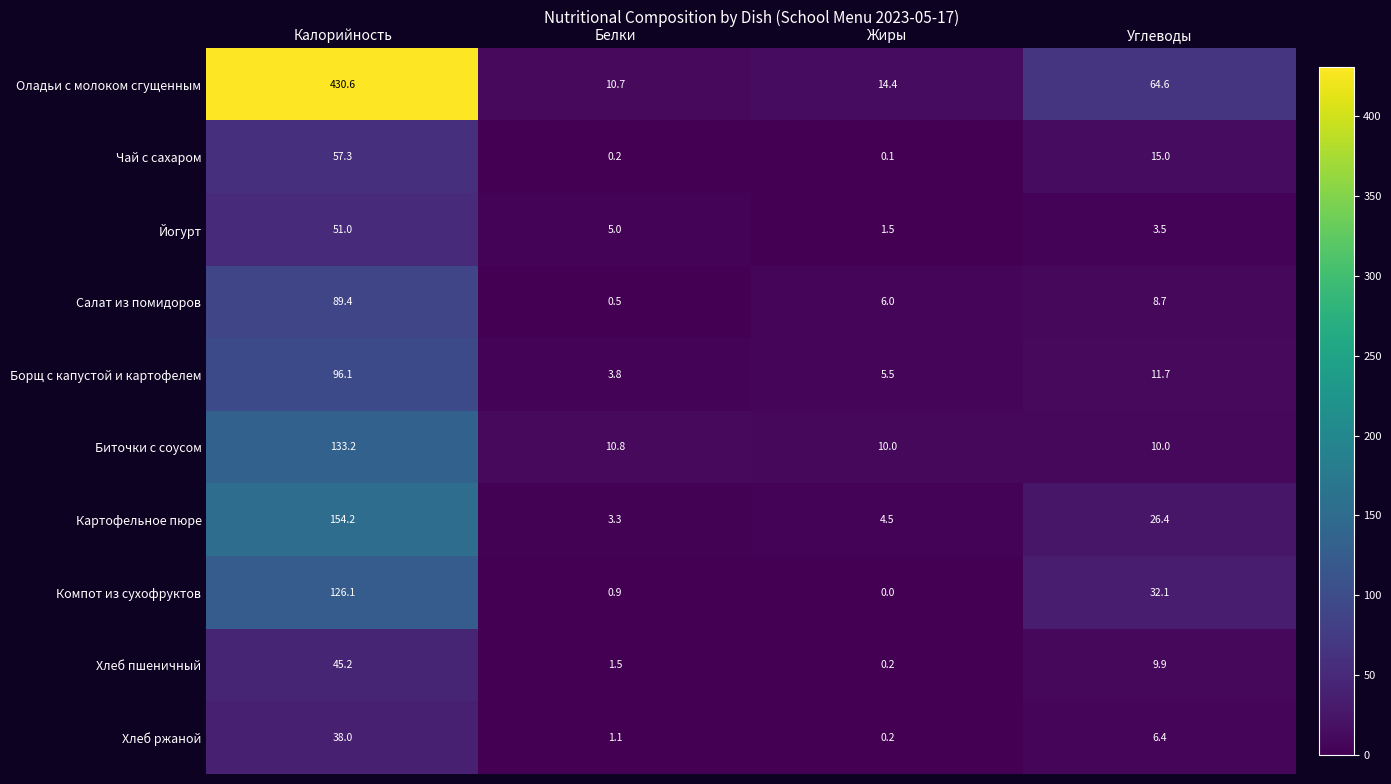

The value of Борщ с капустой и картофелем at Жиры is 1.3. True or false?

False